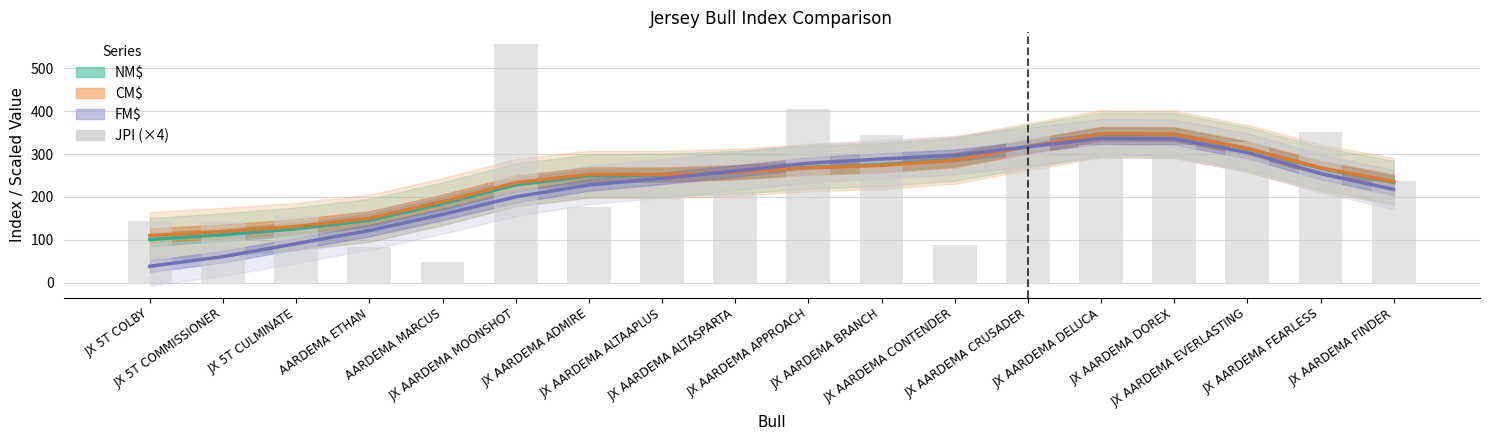

What is the approximate value of CM$ at JX AARDEMA DELUCA?

347.1